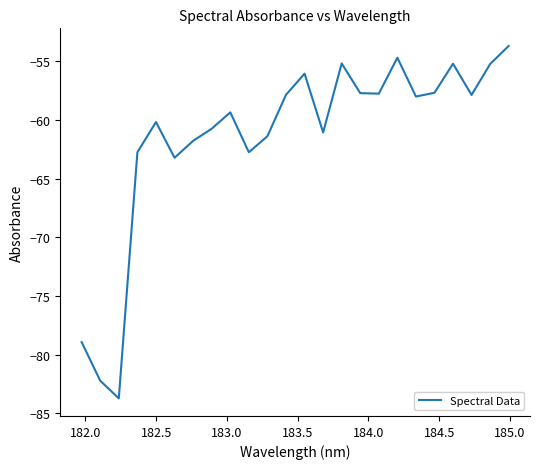

True or false: the data has more than 2 interior local peaks.

True